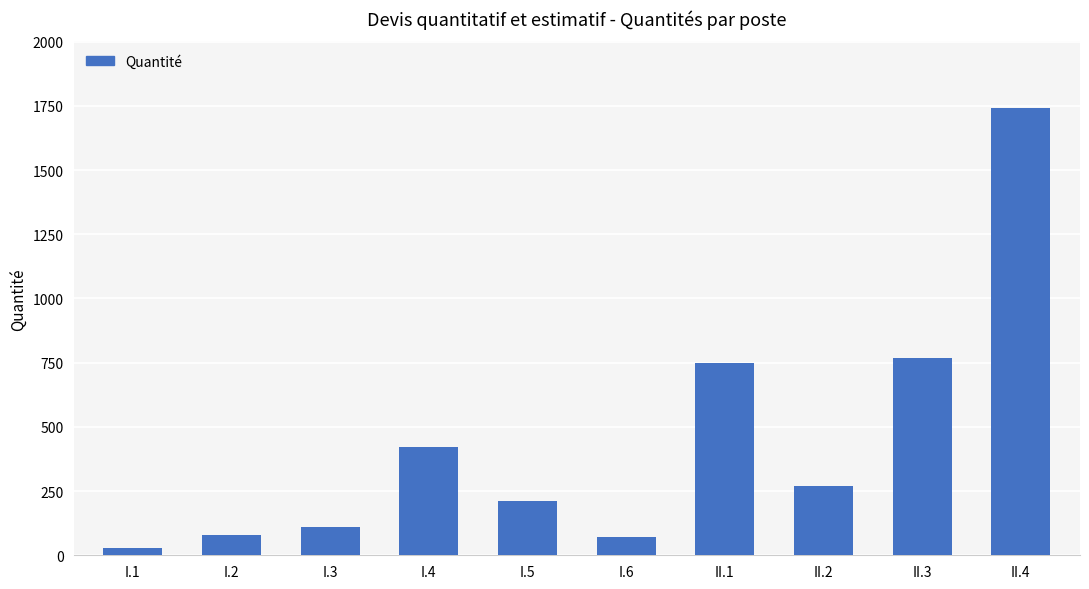

The value at II.1 is 478. True or false?

False